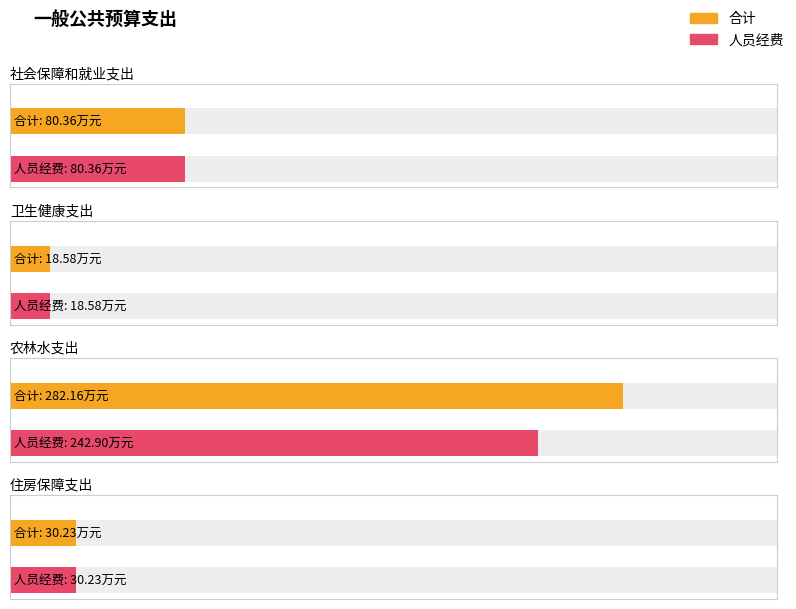

What is the label of the 2nd bar from the right?

农林水支出